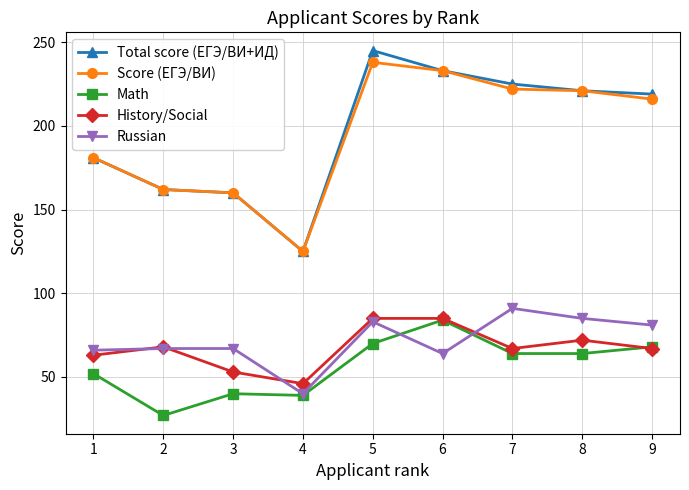

Is it true that Math equals 26 at 9?

False